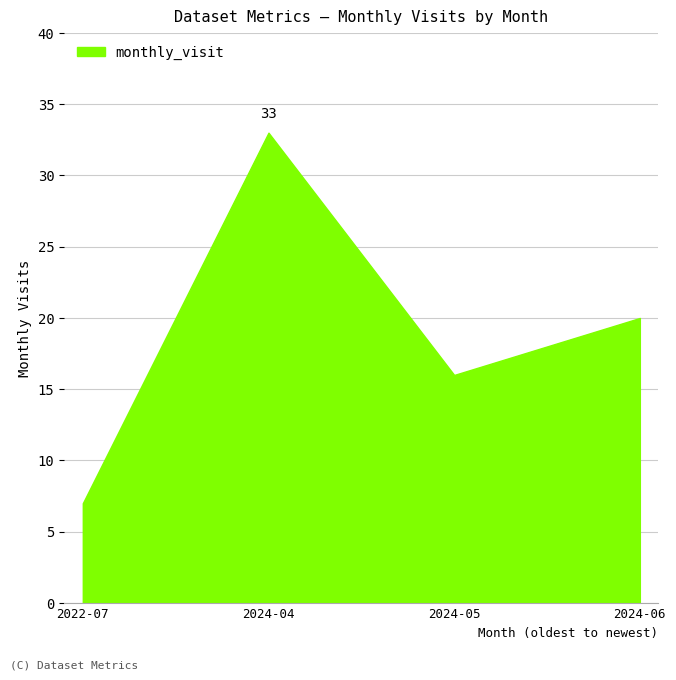

The value at 2024-05 is 7. True or false?

False